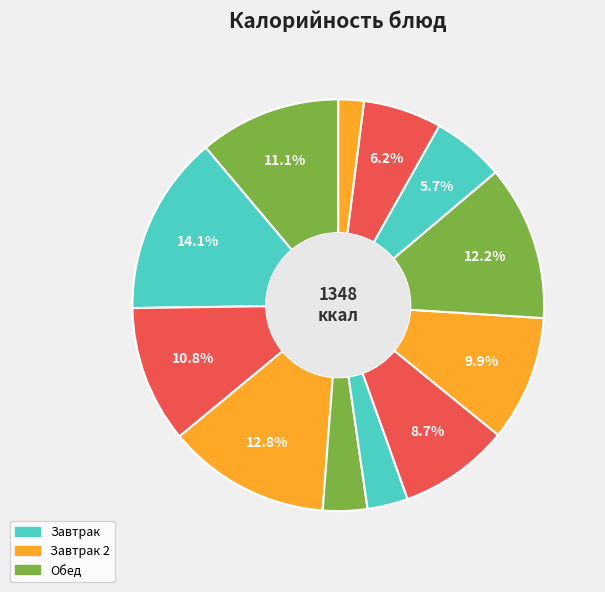

How many slices are in this pie chart?

12